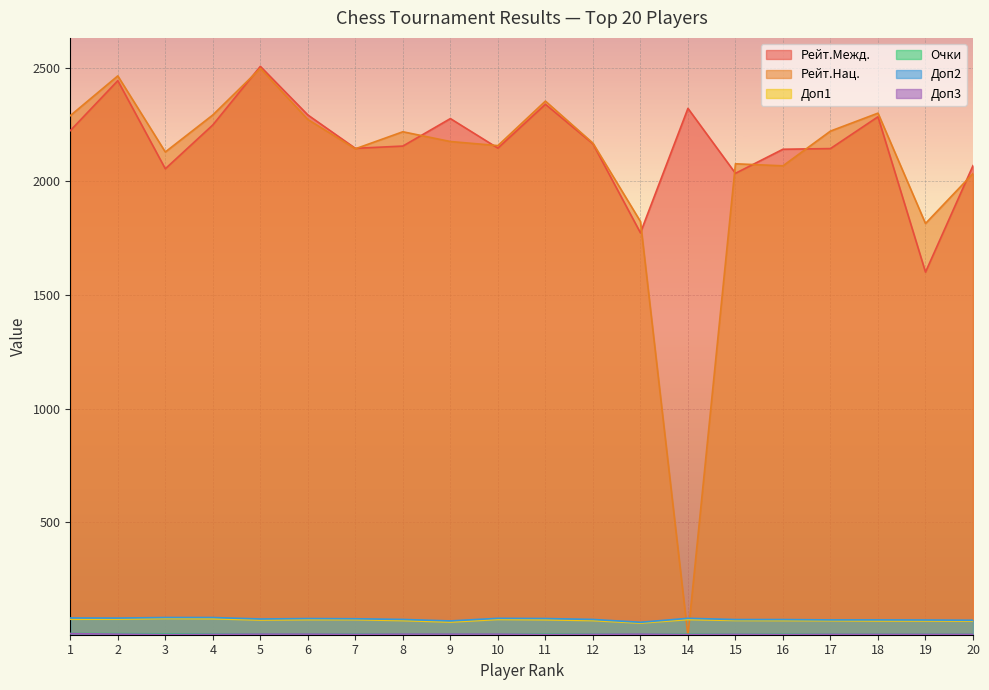

Is the value of Доп2 at 18 greater than the value of Рейт.Нац. at 14?

Yes